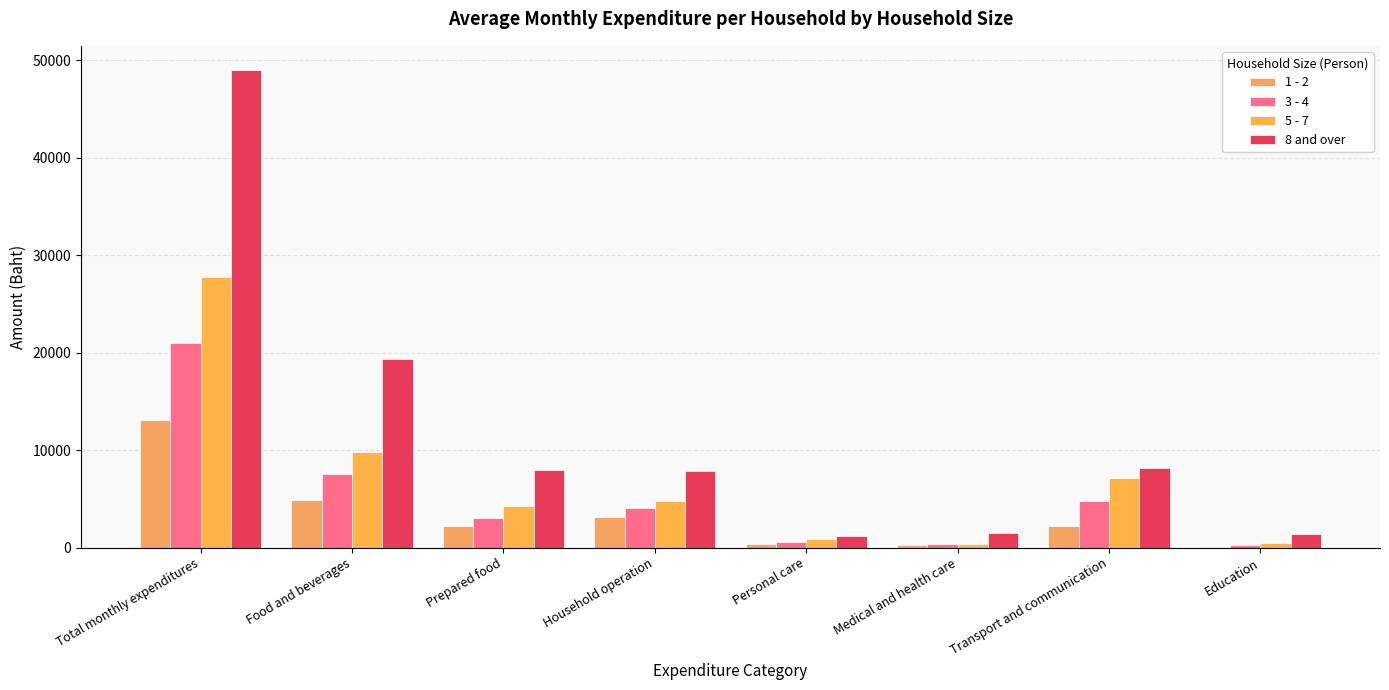

How many distinct data groups are displayed?

4